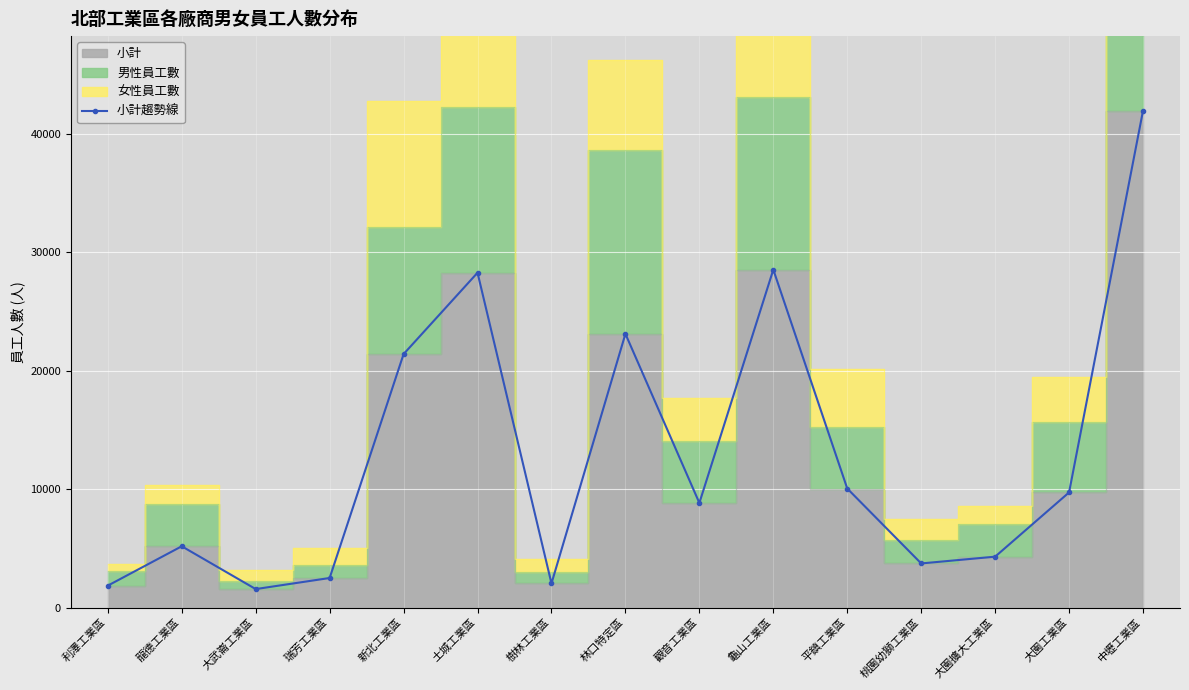

How many points are higher than both their immediate neighbors (excluding endpoints)?

4